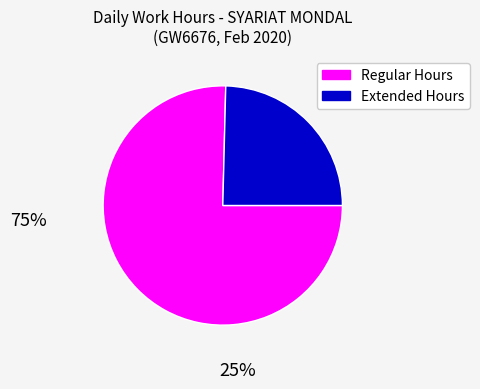

Is there a majority slice in this chart?

Yes